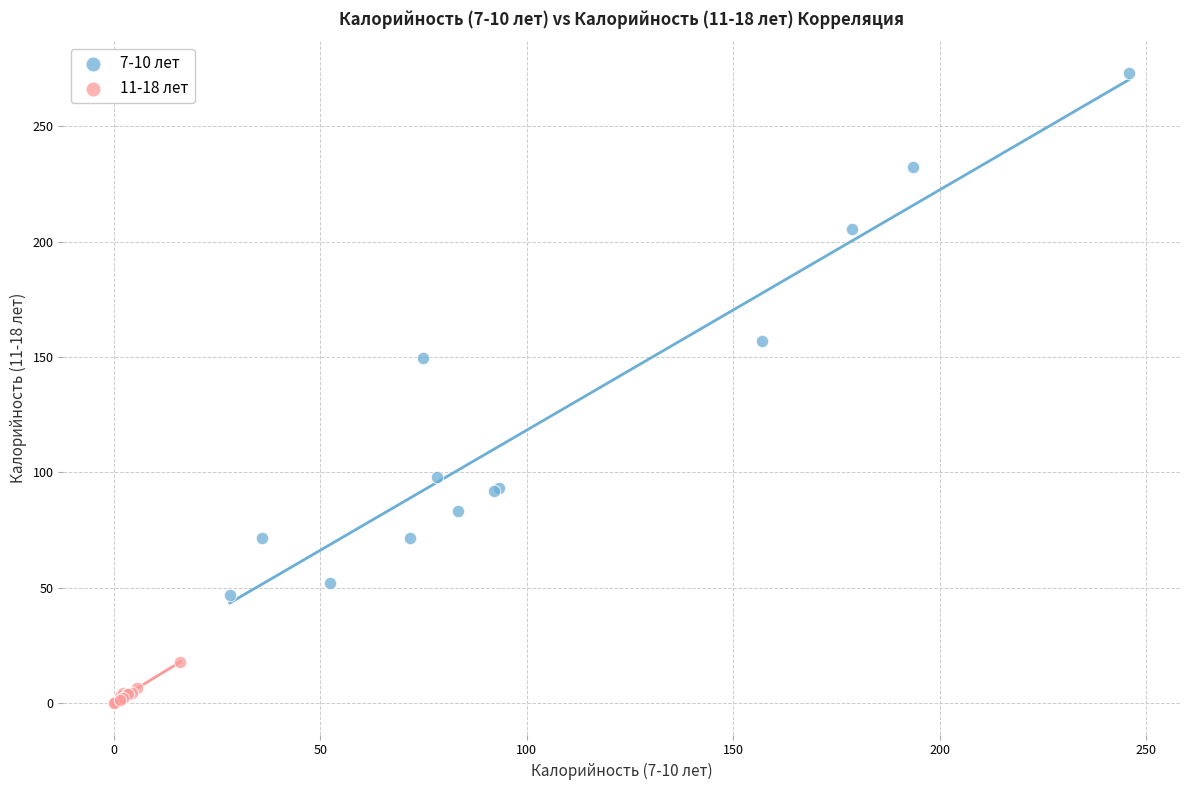

What are all the series names shown in the legend?

7-10 лет, 11-18 лет